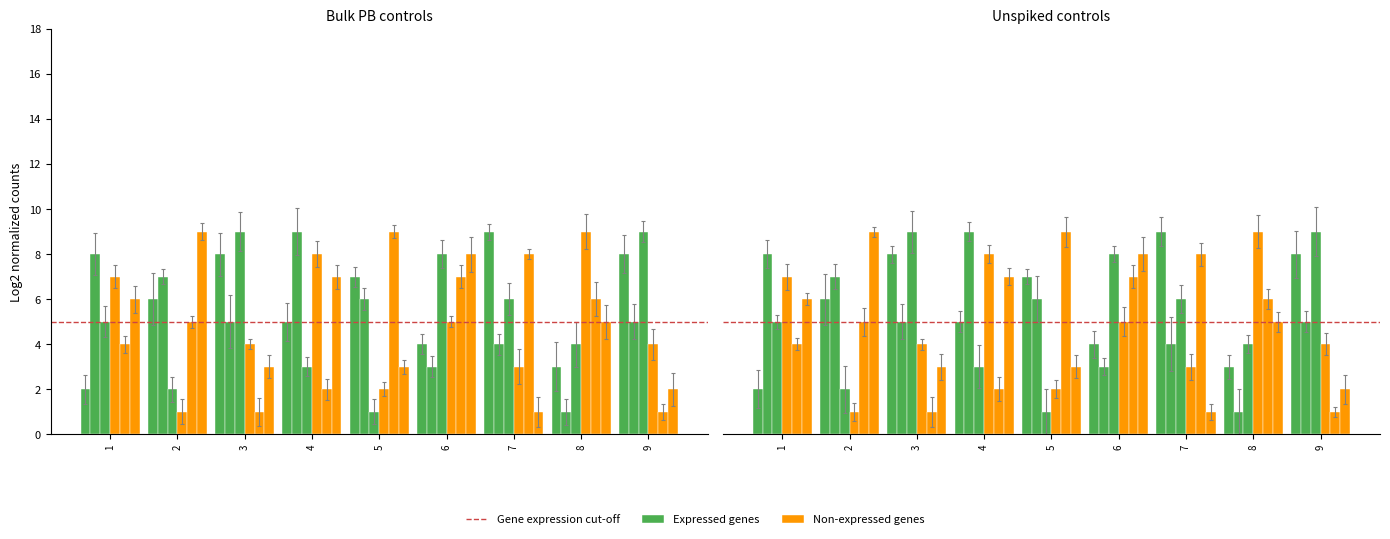

What is the spread (max minus min) of values at 2?

8